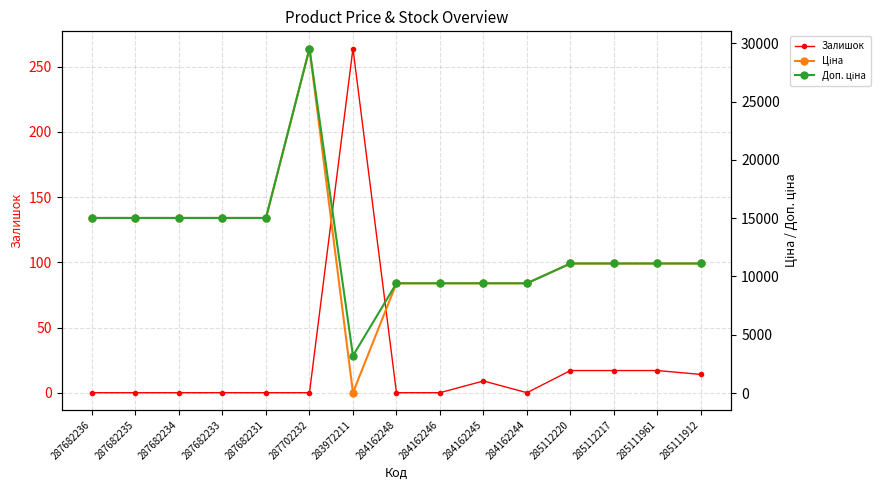

True or false: Залишок and Доп. ціна intersect in this chart.

False